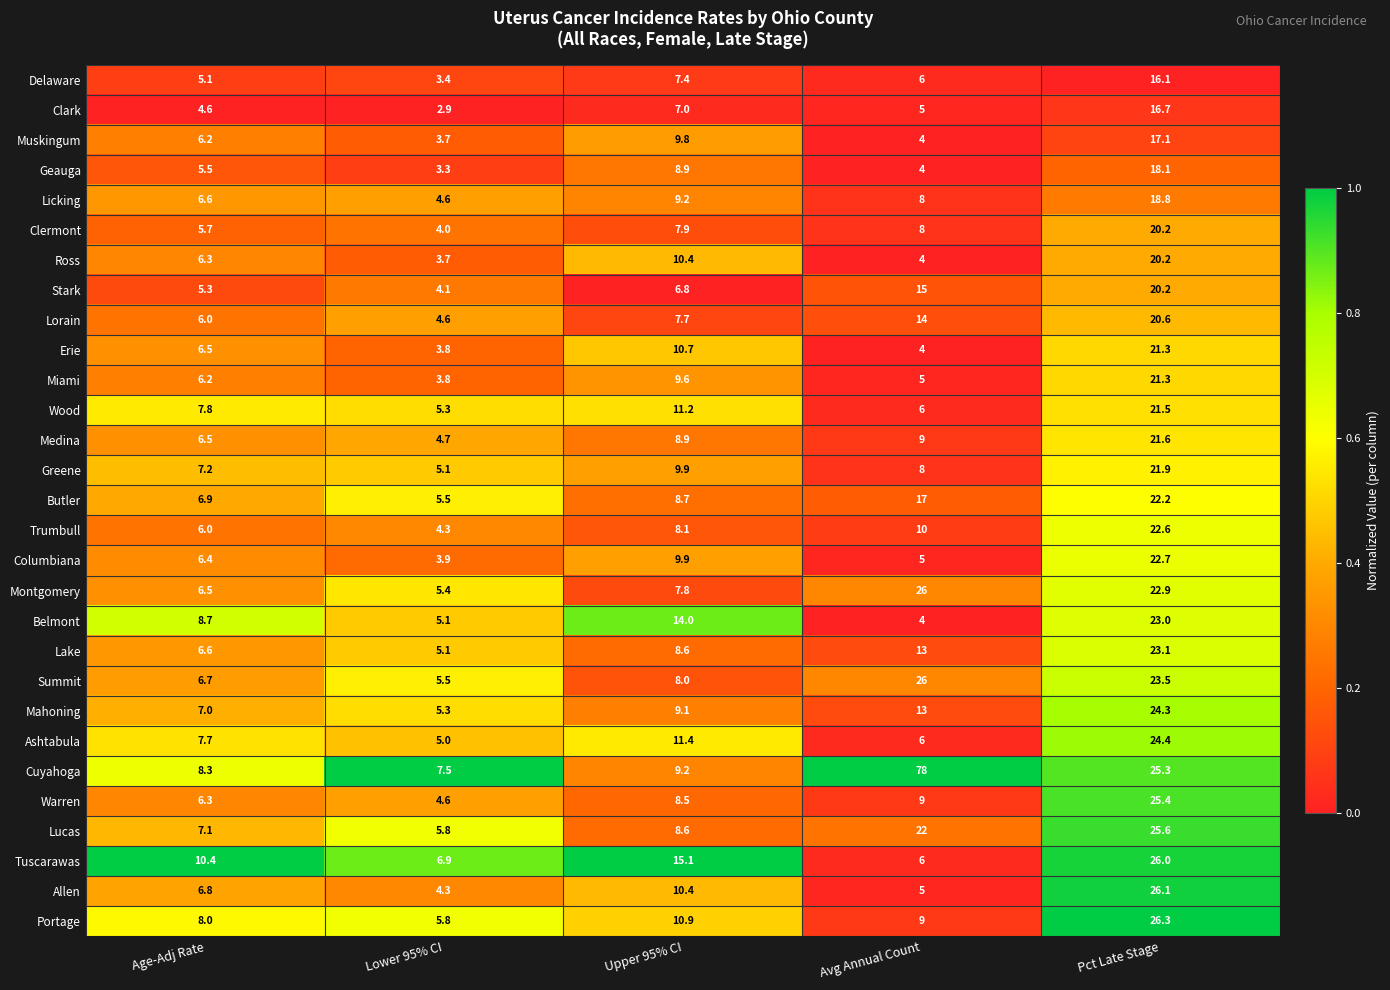

Rank the categories by Lucas value from highest to lowest.

Pct Late Stage, Avg Annual Count, Upper 95% CI, Age-Adj Rate, Lower 95% CI